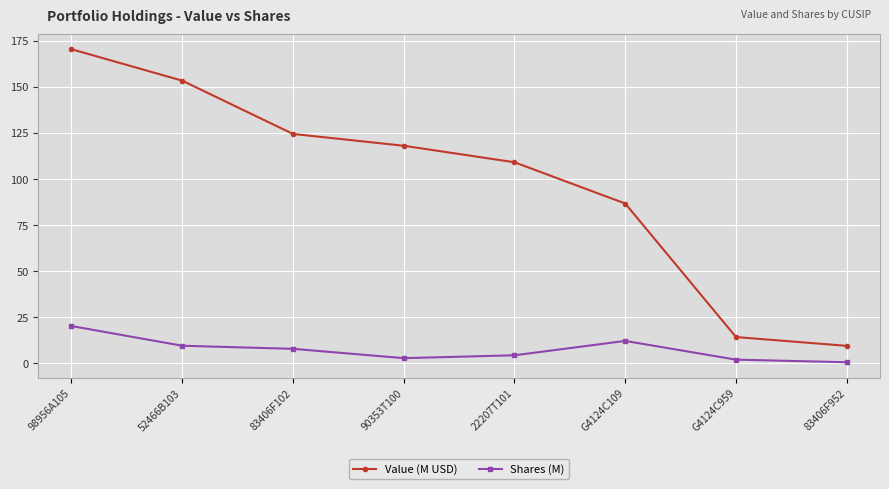

Rank the series at 52466B103 from highest to lowest value.

Value (M USD), Shares (M)